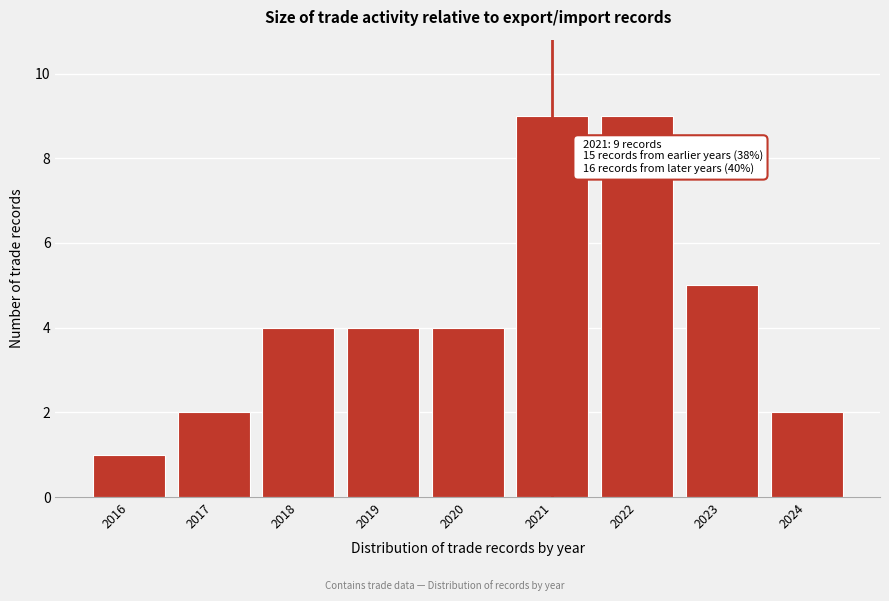

Reading right to left, transcribe all the data shown in this chart.

2	5	9	9	4	4	4	2	1